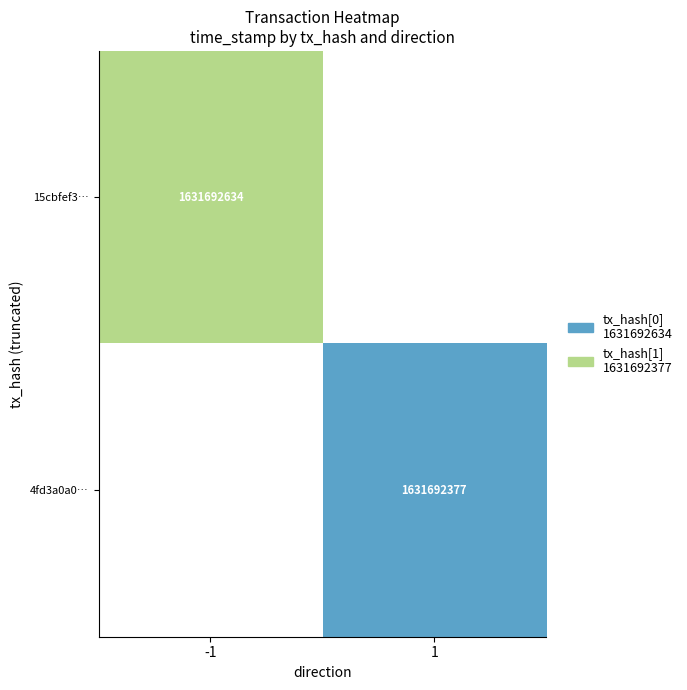

Which category has the lowest value across all series?

1